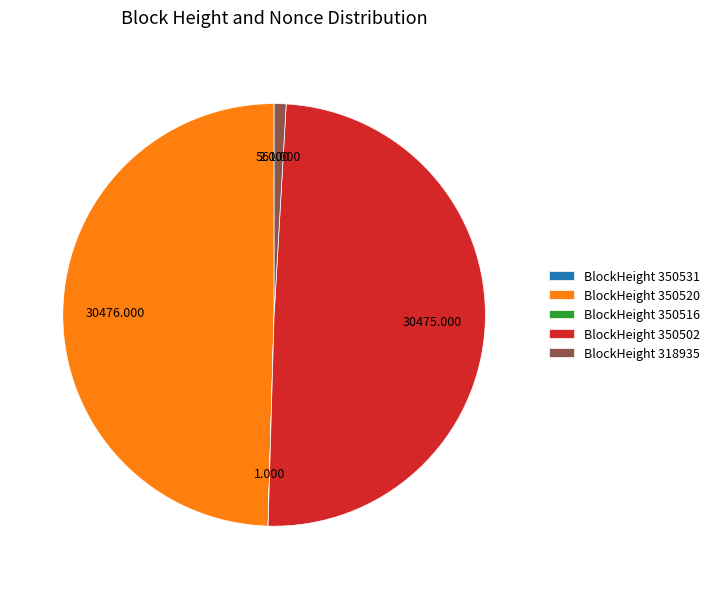

Combined, do BlockHeight 350502 and BlockHeight 318935 account for over 50%?

Yes